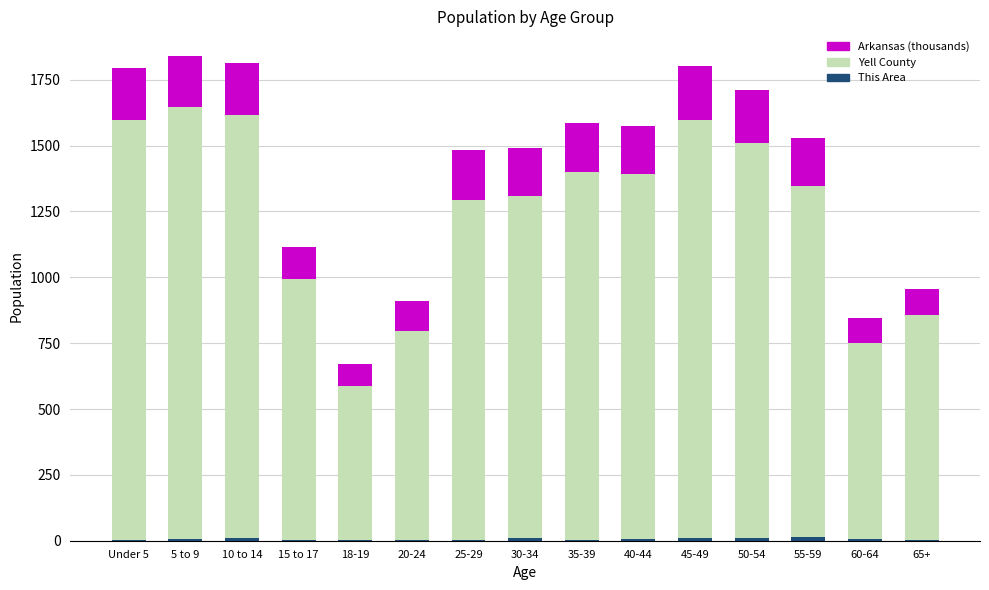

What is the minimum value for This Area?

1.0